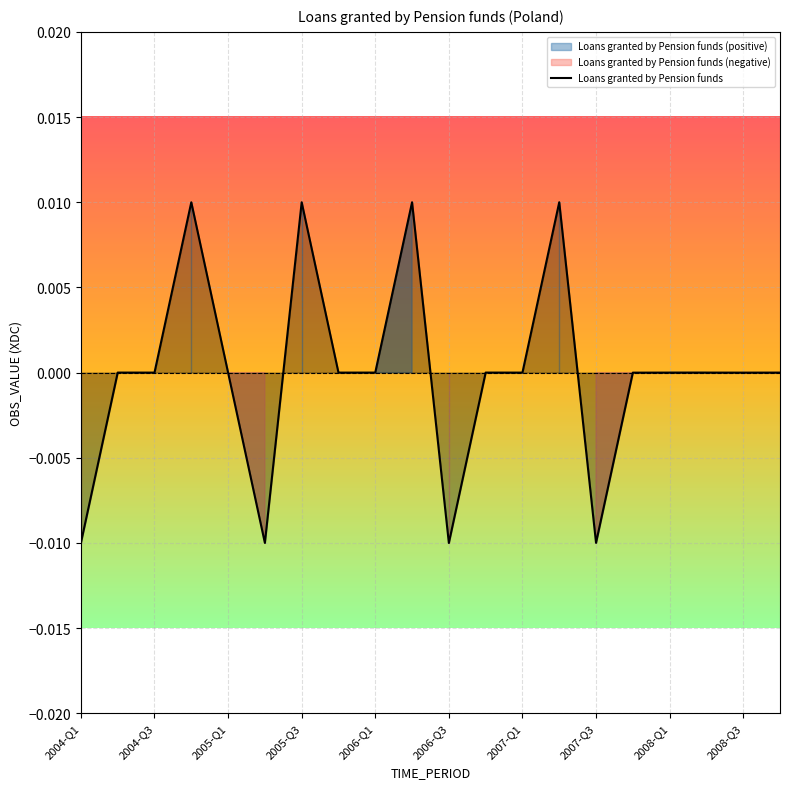

How many lines are shown in the chart?

1